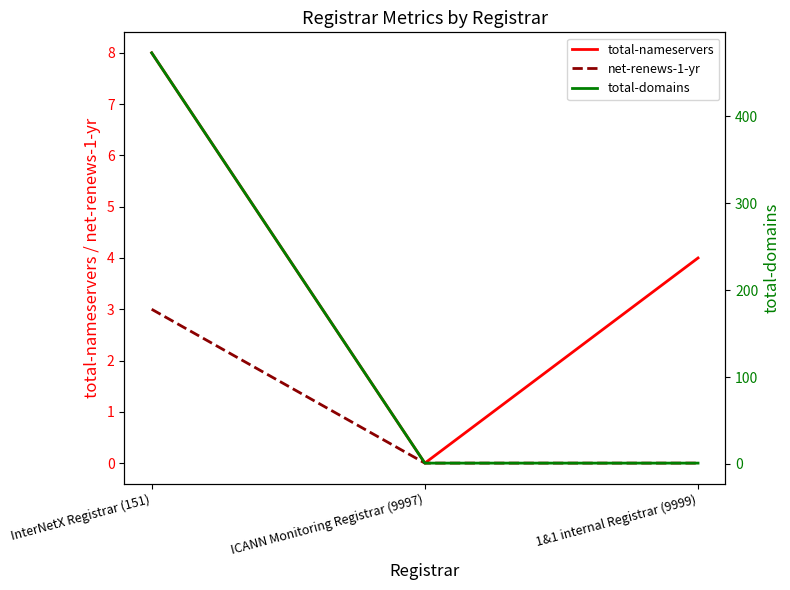

How many categories are shown in the chart?

3